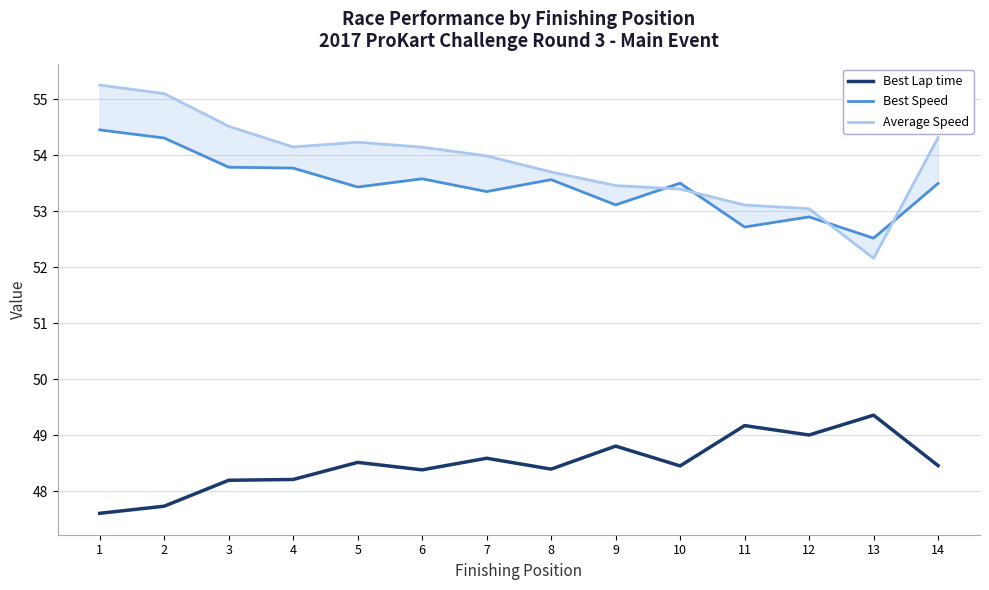

List the labels in order of Average Speed value, largest first.

1, 2, 3, 14, 5, 4, 6, 7, 8, 9, 10, 11, 12, 13